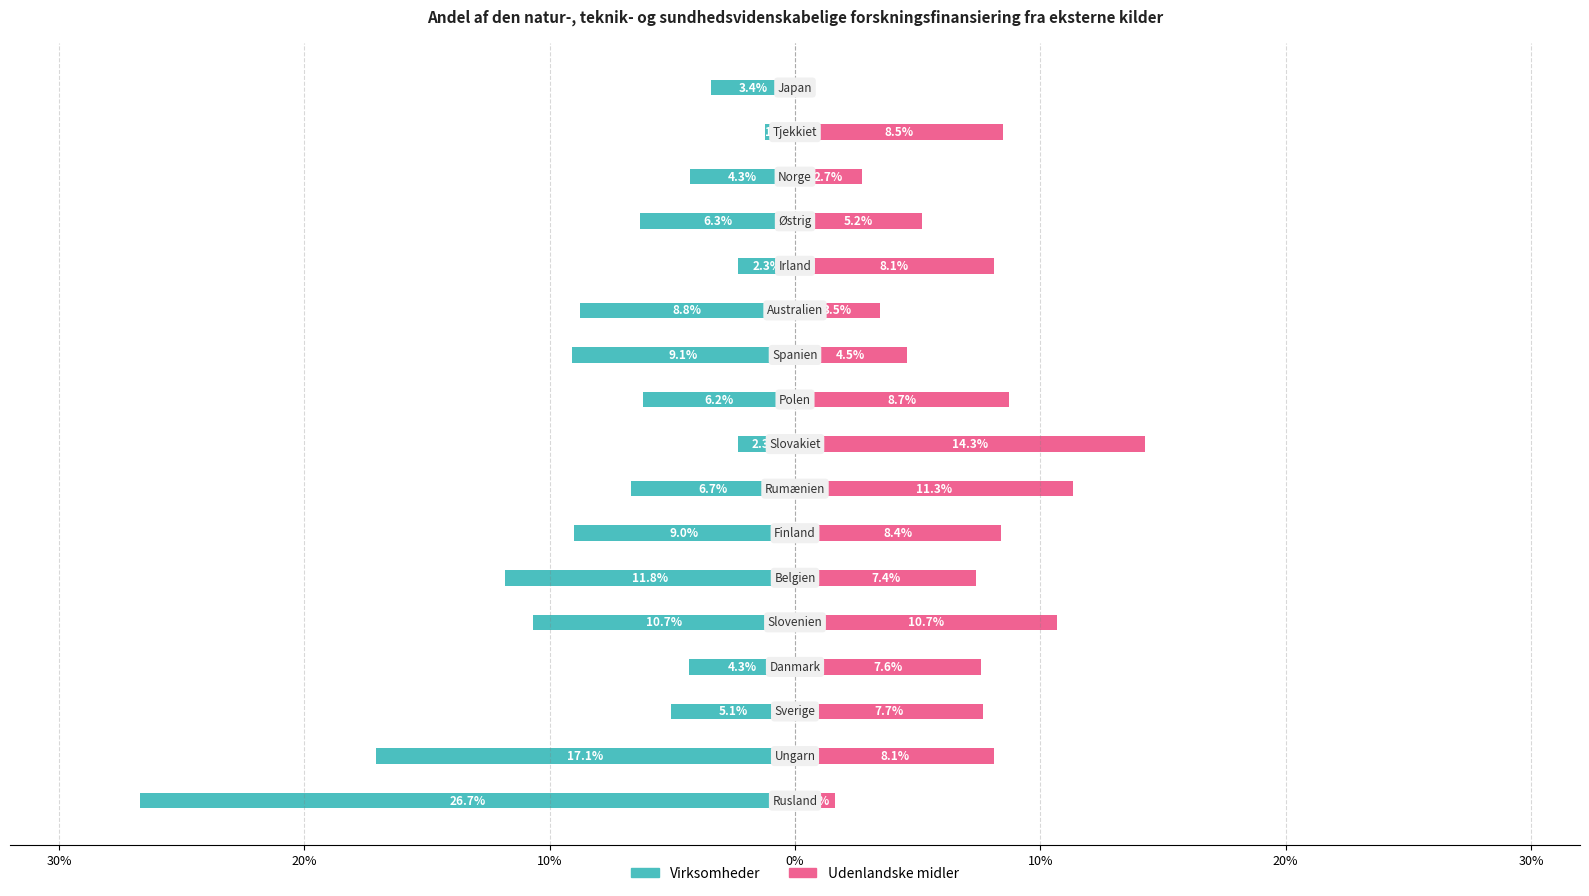

Reading left to right, list all the values displayed in this chart.

Virksomheder: -0.3	-0.2	-0.1	-0.0	-0.1	-0.1	-0.1	-0.1	-0.0	-0.1	-0.1	-0.1	-0.0	-0.1	-0.0	-0.0	-0.0
Udenlandske midler: 0.0	0.1	0.1	0.1	0.1	0.1	0.1	0.1	0.1	0.1	0.0	0.0	0.1	0.1	0.0	0.1	0.0